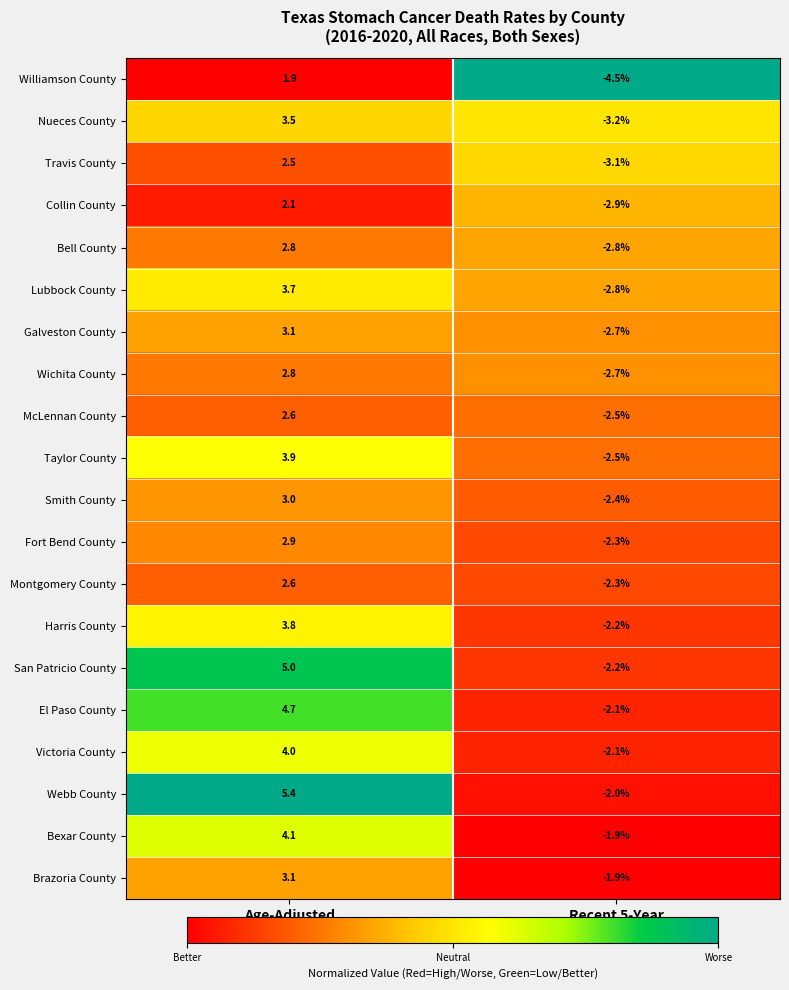

Which series has the largest total across all categories?

Webb County